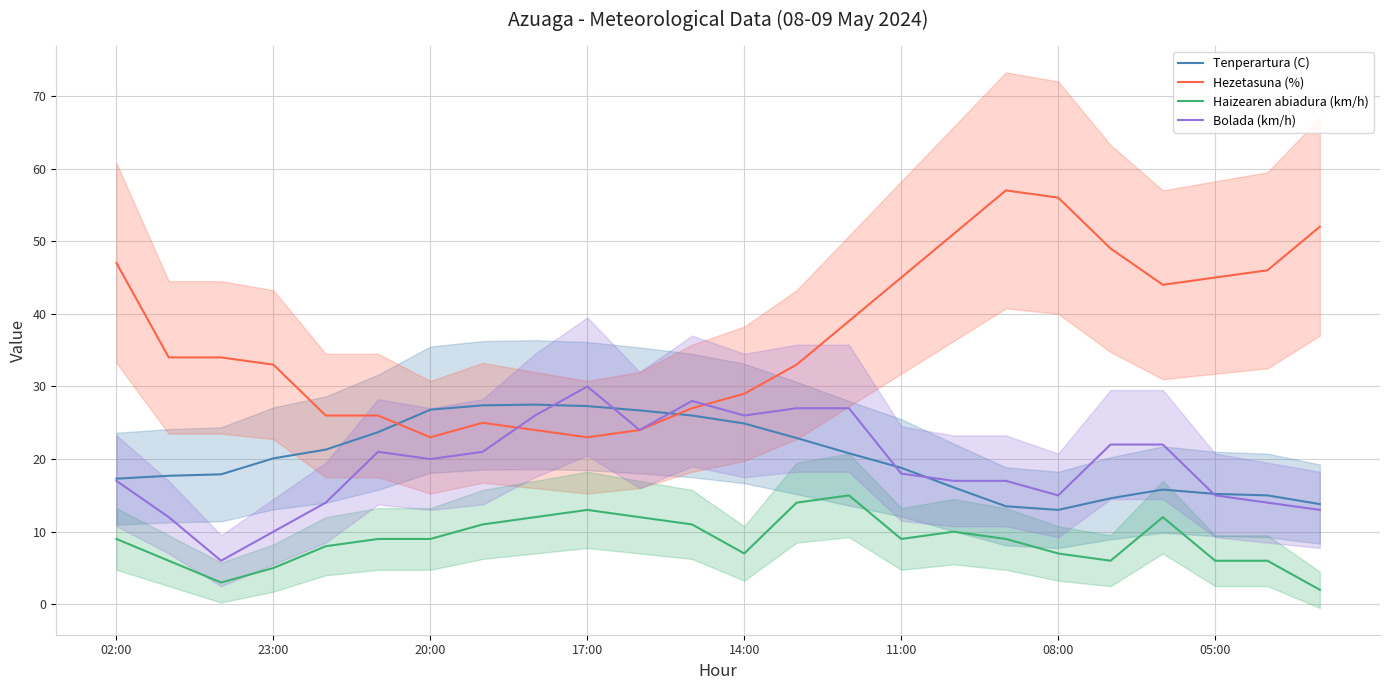

What is the value of the Tenperartura (C) point at the 22nd from the left?

15.2